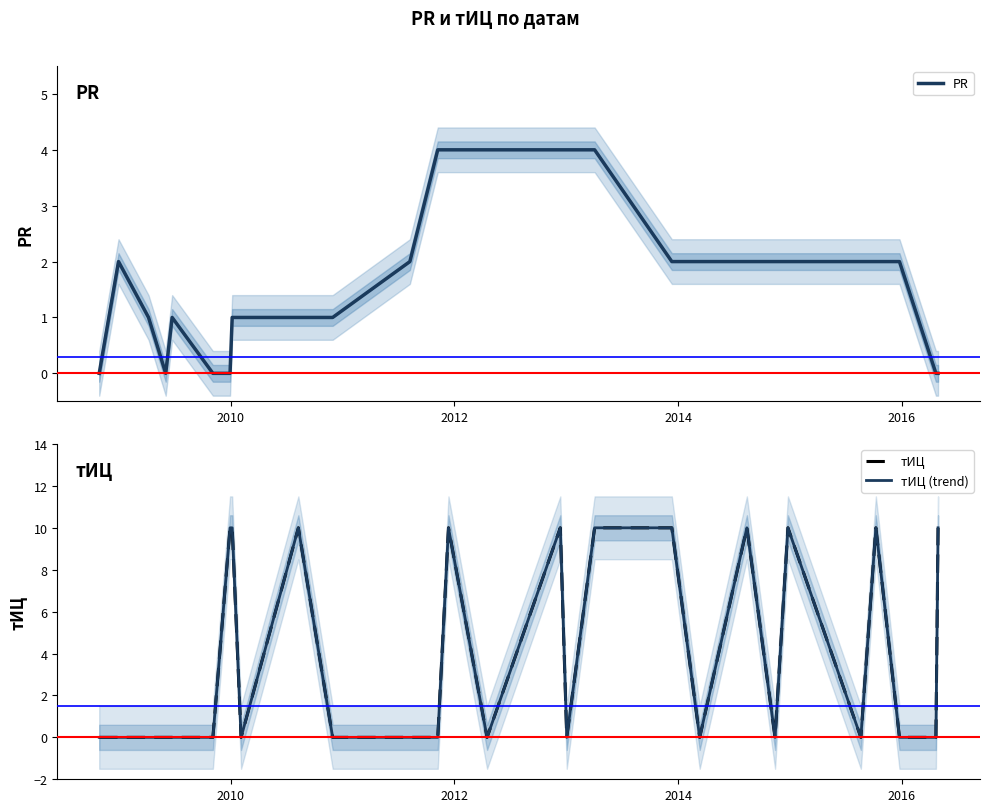

What are all the series names shown in the legend?

PR, тИЦ, тИЦ (trend)